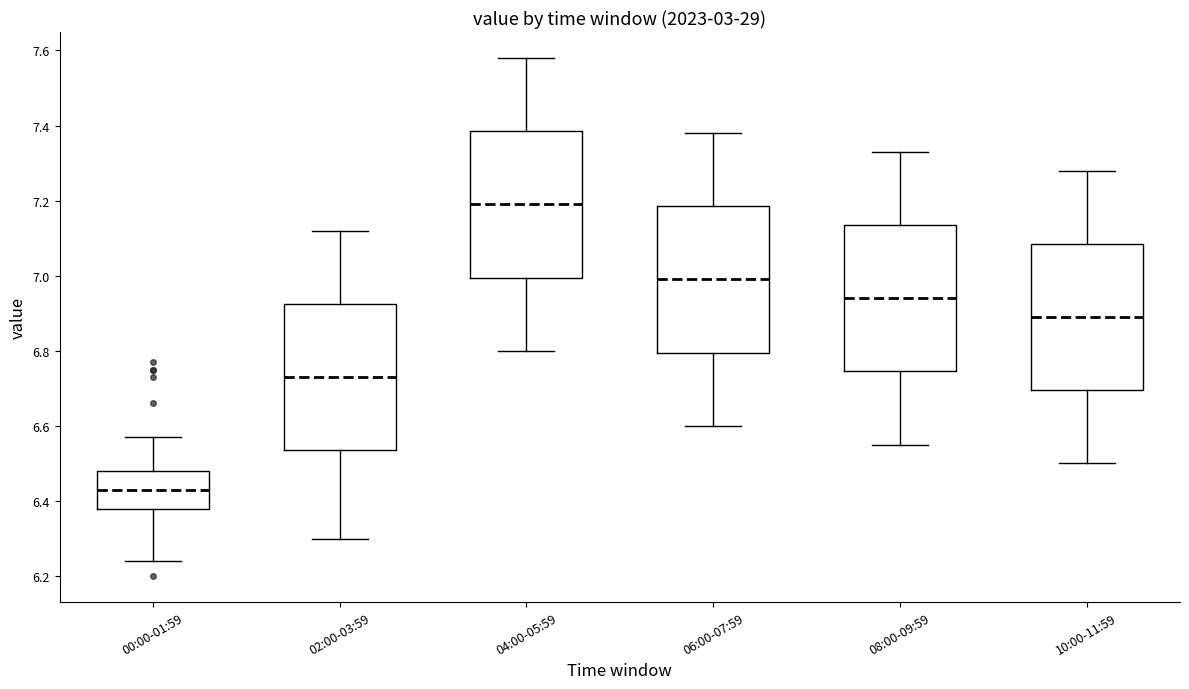

Where is the upper edge of the box for 04:00-05:59 on the y-axis? The values are not printed on the chart, so give them approximately, as read against the axis.

7.38